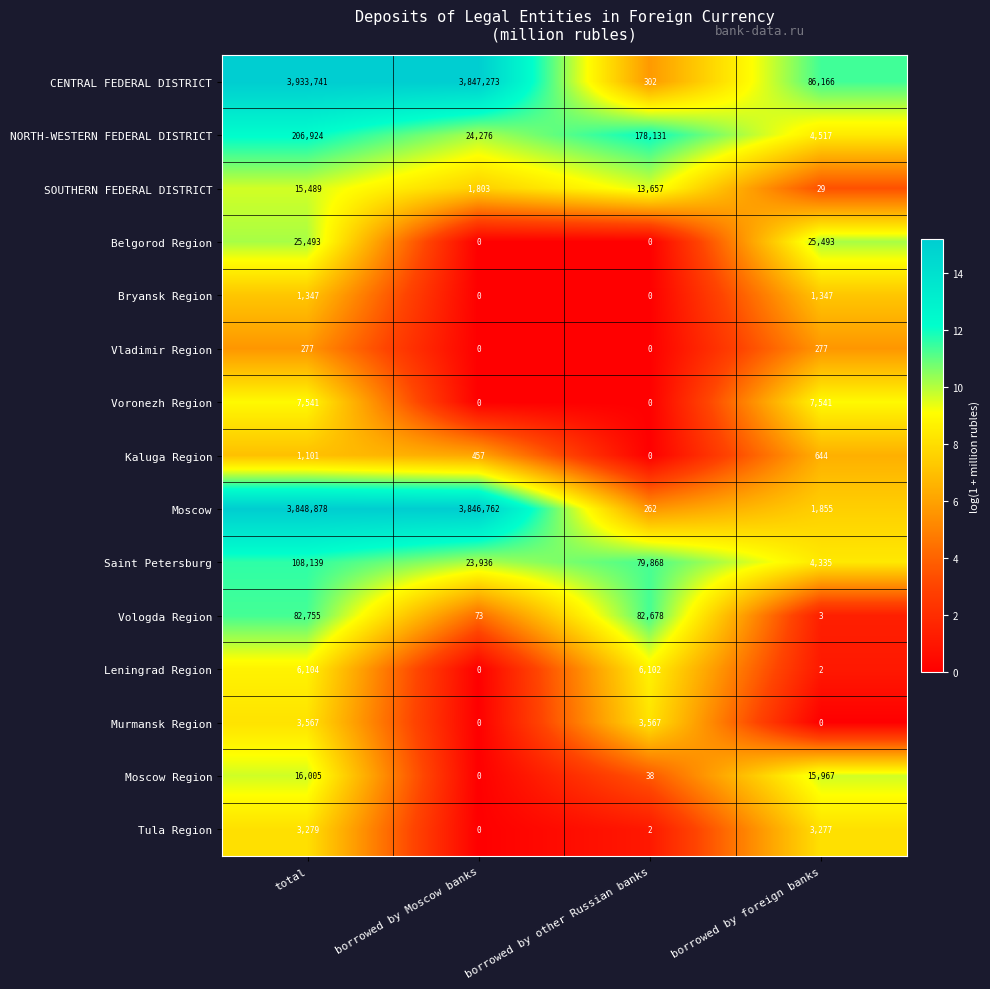

How many Bryansk Region values are between 0 and 1347?

4